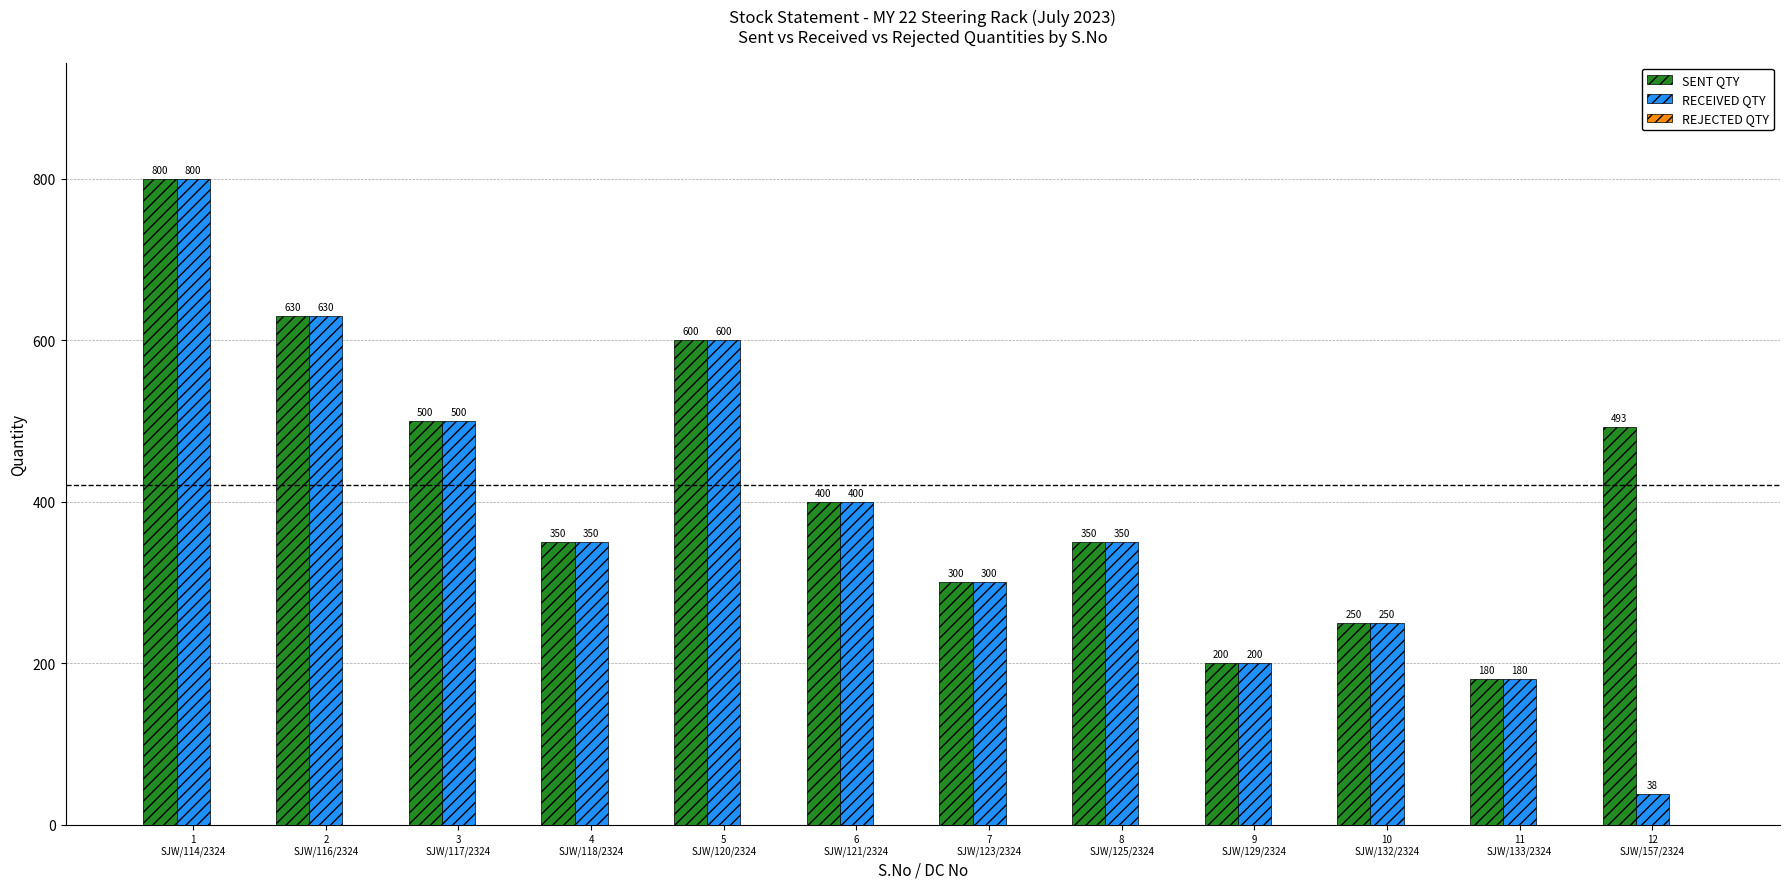

What is the label of the 10th bar from the left?

10
SJW/132/2324